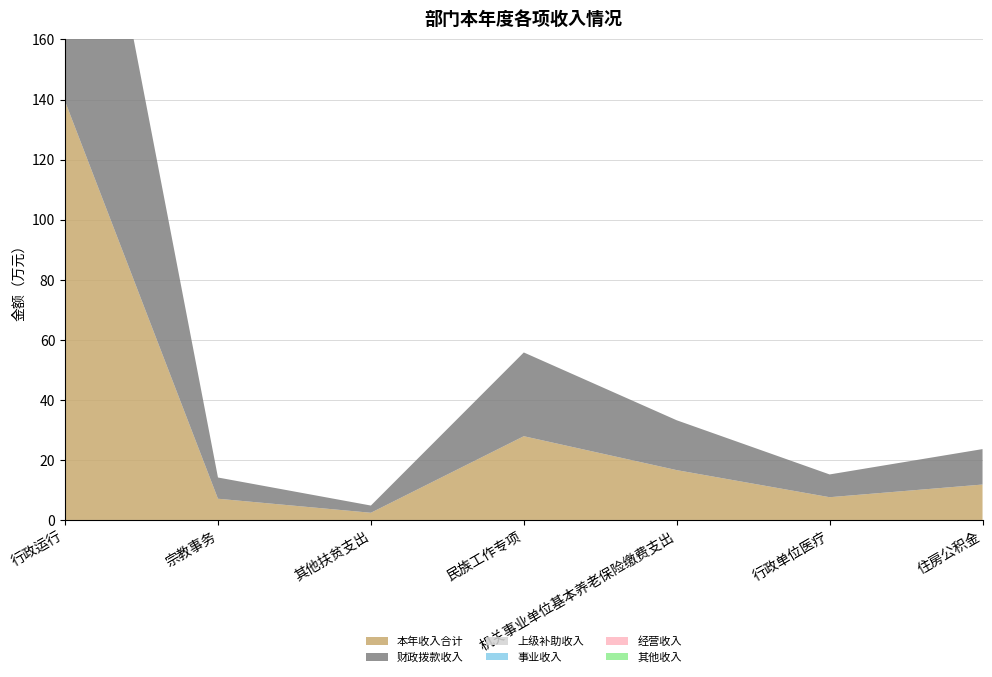

Reading left to right, extract all data points from this chart.

本年收入合计: 行政运行=139.4	宗教事务=7.1	其他扶贫支出=2.4	民族工作专项=27.9	机关事业单位基本养老保险缴费支出=16.6	行政单位医疗=7.6	住房公积金=11.8
财政拨款收入: 行政运行=139.4	宗教事务=7.1	其他扶贫支出=2.4	民族工作专项=27.9	机关事业单位基本养老保险缴费支出=16.6	行政单位医疗=7.6	住房公积金=11.8
上级补助收入: 行政运行=0.0	宗教事务=0.0	其他扶贫支出=0.0	民族工作专项=0.0	机关事业单位基本养老保险缴费支出=0.0	行政单位医疗=0.0	住房公积金=0.0
事业收入: 行政运行=0.0	宗教事务=0.0	其他扶贫支出=0.0	民族工作专项=0.0	机关事业单位基本养老保险缴费支出=0.0	行政单位医疗=0.0	住房公积金=0.0
经营收入: 行政运行=0.0	宗教事务=0.0	其他扶贫支出=0.0	民族工作专项=0.0	机关事业单位基本养老保险缴费支出=0.0	行政单位医疗=0.0	住房公积金=0.0
其他收入: 行政运行=0.0	宗教事务=0.0	其他扶贫支出=0.0	民族工作专项=0.0	机关事业单位基本养老保险缴费支出=0.0	行政单位医疗=0.0	住房公积金=0.0